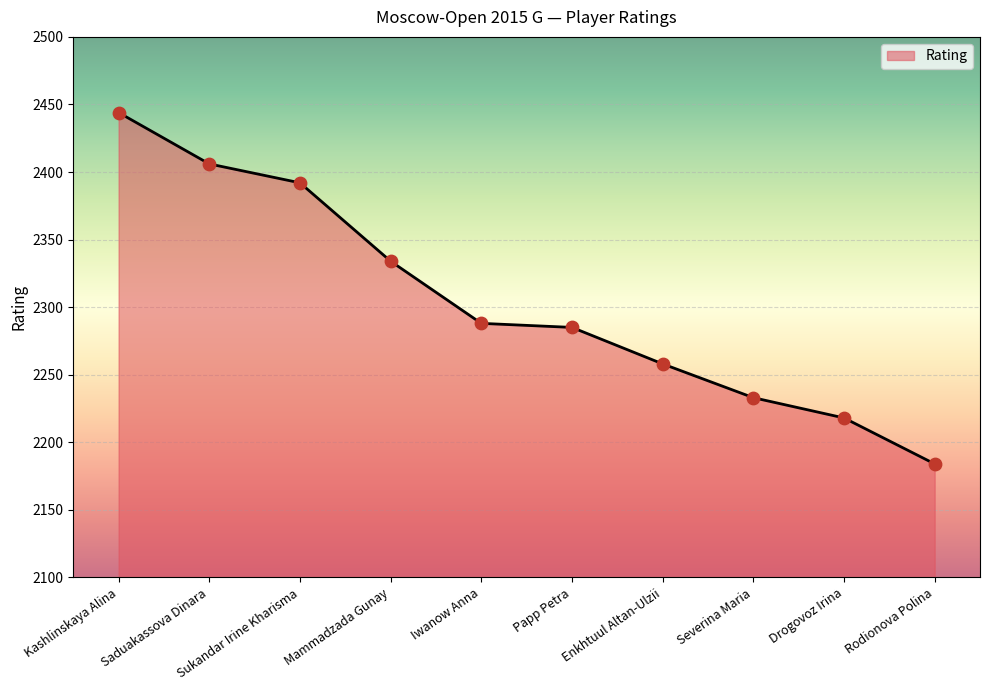

What is the change in value from Severina Maria to Rodionova Polina?

-49